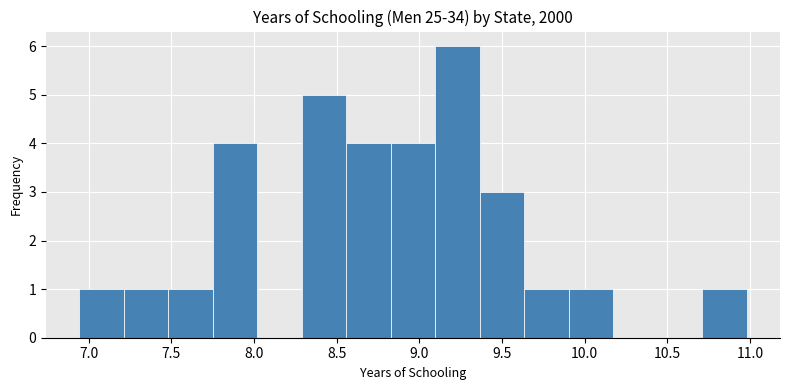

Reading left to right, transcribe this chart: for each bar, give the range it covers on the x-axis and its height. Neither the bar edges nor the heights are printed on the chart, so give them approximately, as read against the axes.

6.95 to 7.20: 1
7.20 to 7.50: 1
7.50 to 7.75: 1
7.75 to 8.00: 4
8.00 to 8.30: 0
8.30 to 8.55: 5
8.55 to 8.85: 4
8.85 to 9.10: 4
9.10 to 9.35: 6
9.35 to 9.65: 3
9.65 to 9.90: 1
9.90 to 10.15: 1
10.15 to 10.45: 0
10.45 to 10.70: 0
10.70 to 11.00: 1